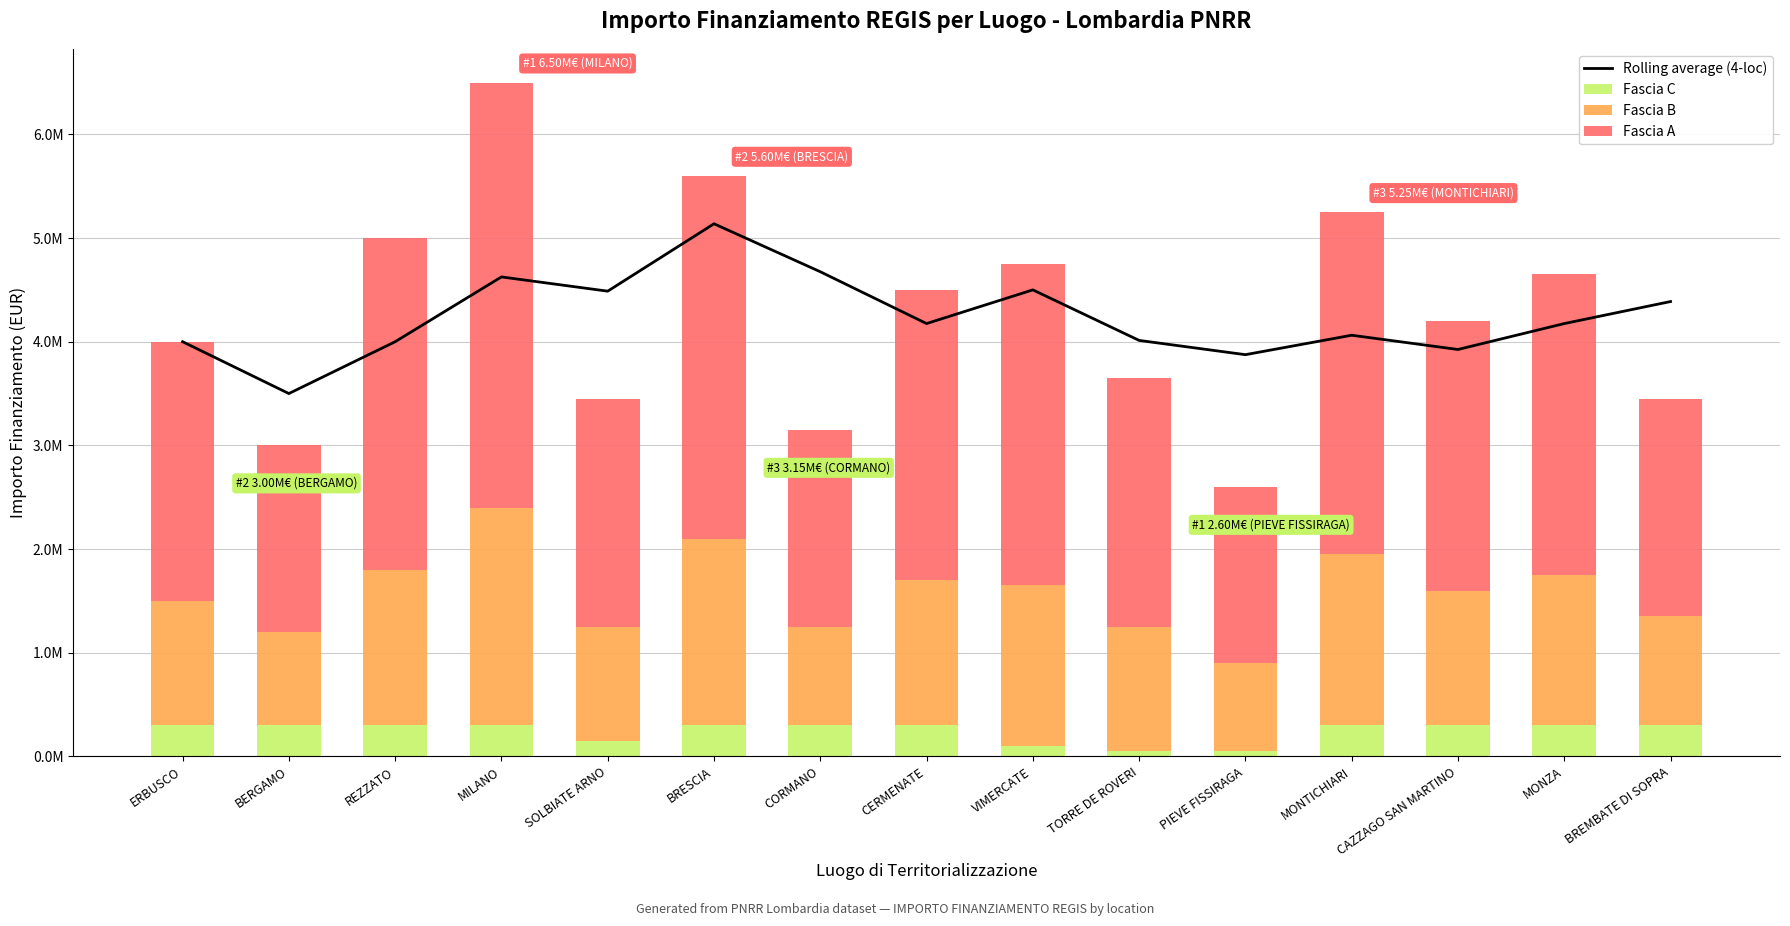

What is the value of the Fascia B bar at the 9th from the left?

1550000